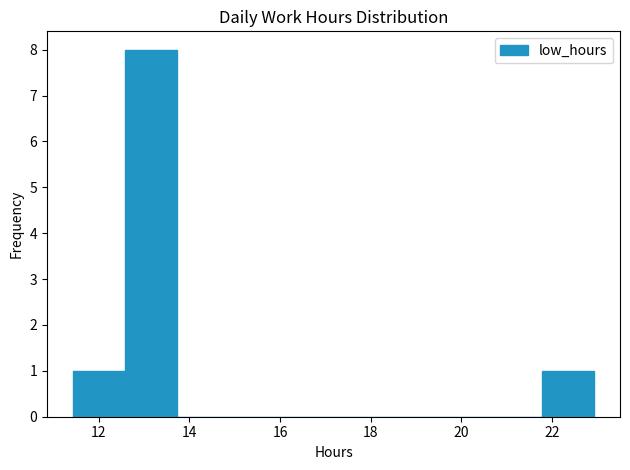

Reading left to right, list every bar in this chart as the range it spans on the x-axis followed by its height. Neither the bar edges nor the heights are printed on the chart, so give them approximately, as read against the axes.

11.4 to 12.6: 1
12.6 to 13.8: 8
13.8 to 14.8: 0
14.8 to 16.0: 0
16.0 to 17.2: 0
17.2 to 18.4: 0
18.4 to 19.4: 0
19.4 to 20.6: 0
20.6 to 21.8: 0
21.8 to 23.0: 1